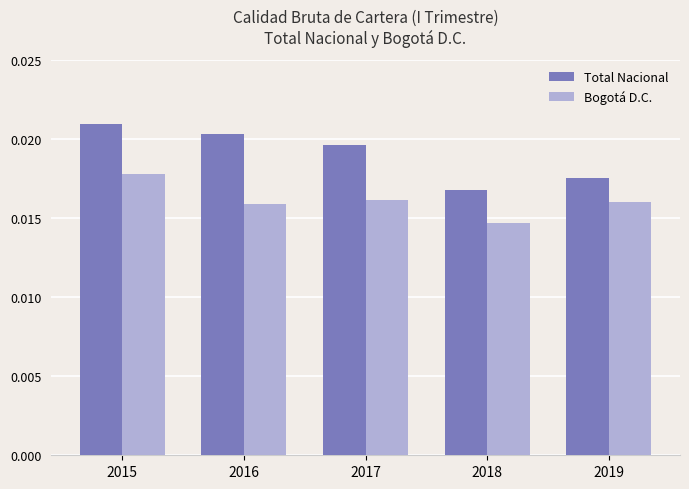

Count the number of data series in this chart.

2